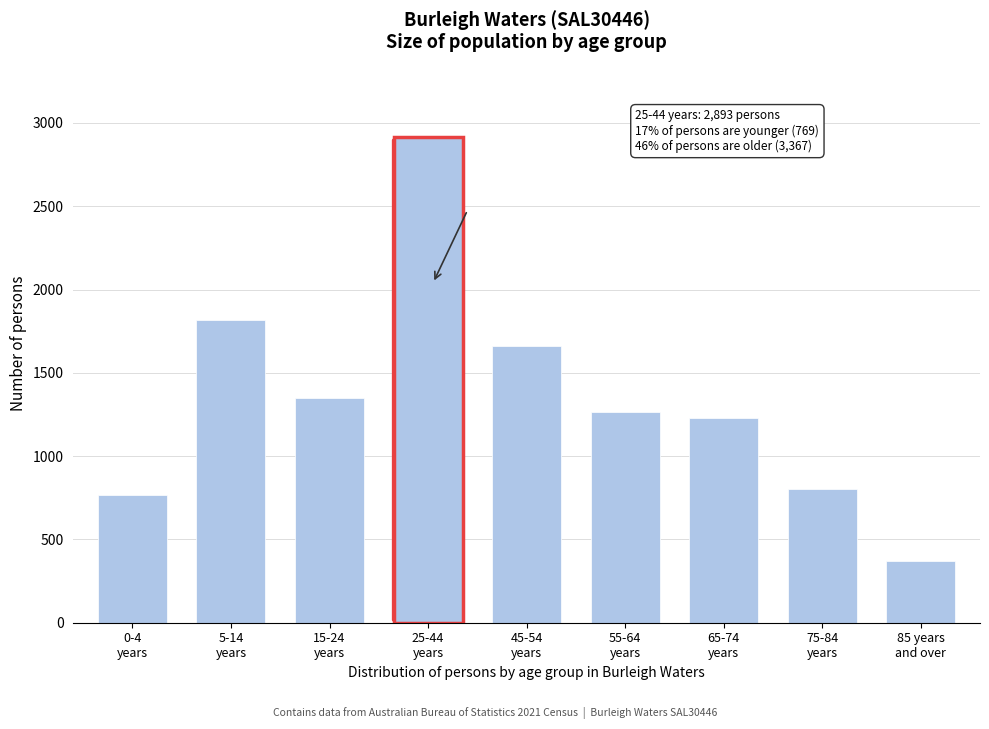

Reading right to left, list all the values displayed in this chart.

370	803	1230	1267	1660	2913	1350	1819	769